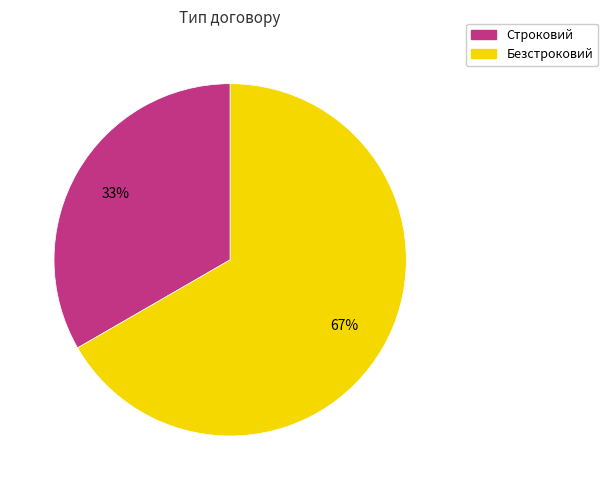

To the nearest percent, what percentage of the pie is Безстроковий?

67%